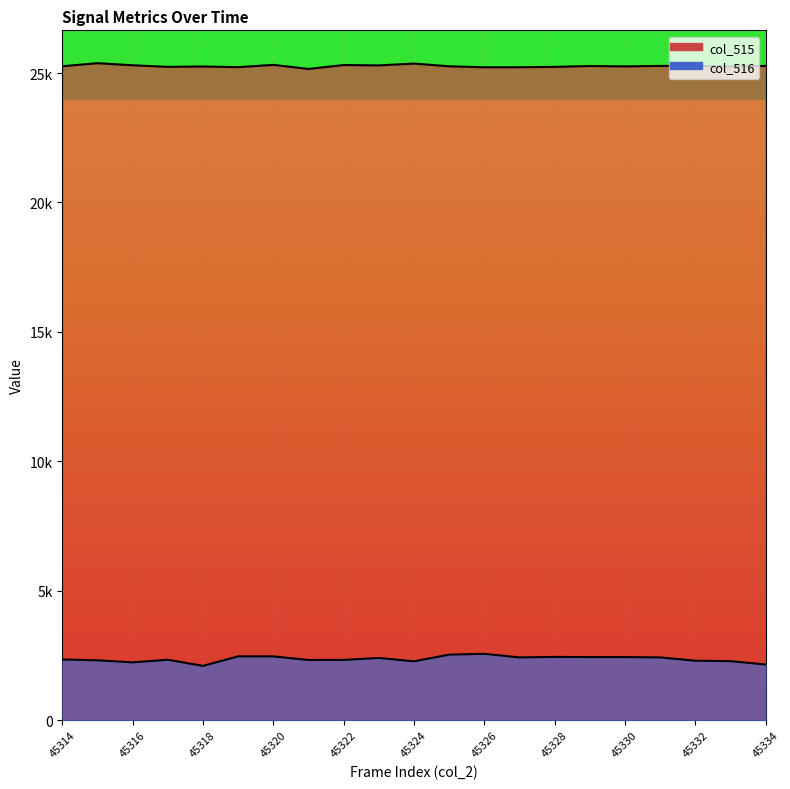

How many lines are shown in the chart?

2